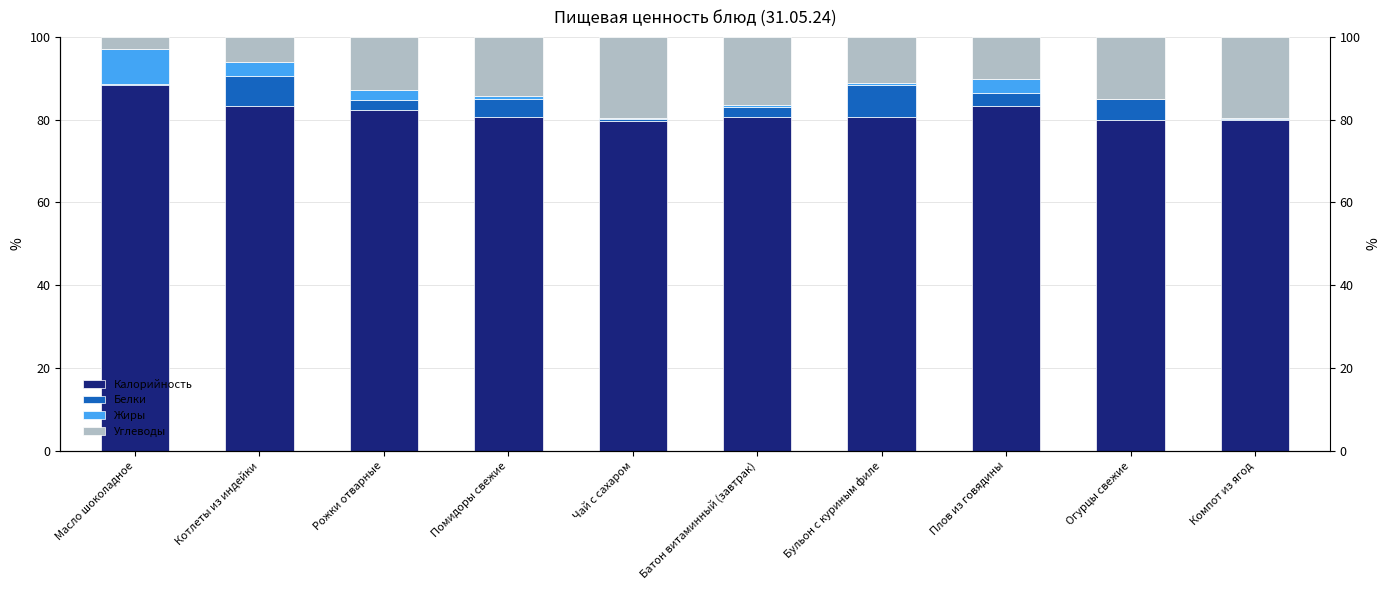

Which category has the highest value across all series?

Масло шоколадное